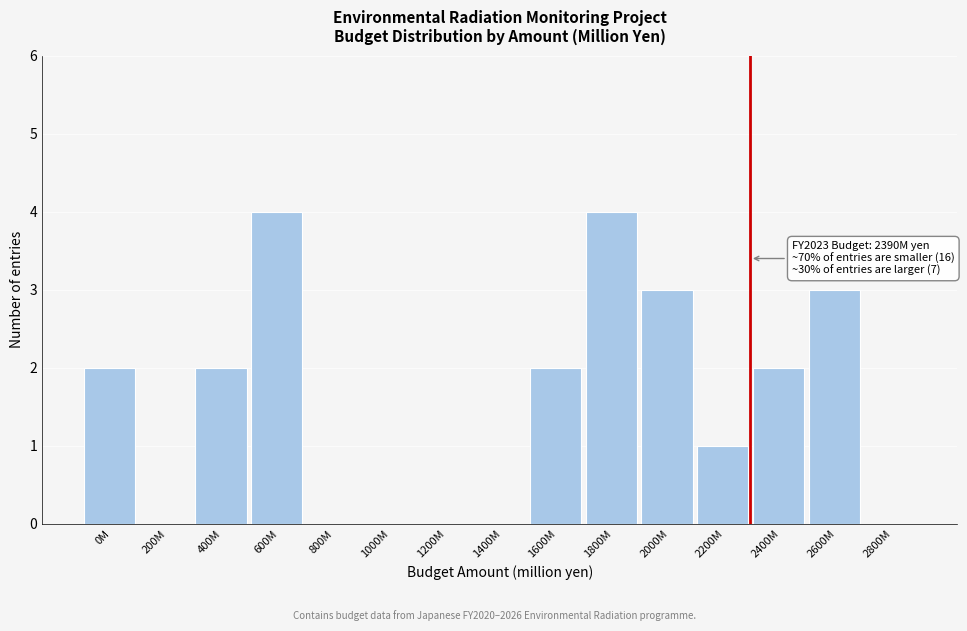

Reading left to right, transcribe all the data shown in this chart.

0M=2	200M=0	400M=2	600M=4	800M=0	1000M=0	1200M=0	1400M=0	1600M=2	1800M=4	2000M=3	2200M=1	2400M=2	2600M=3	2800M=0